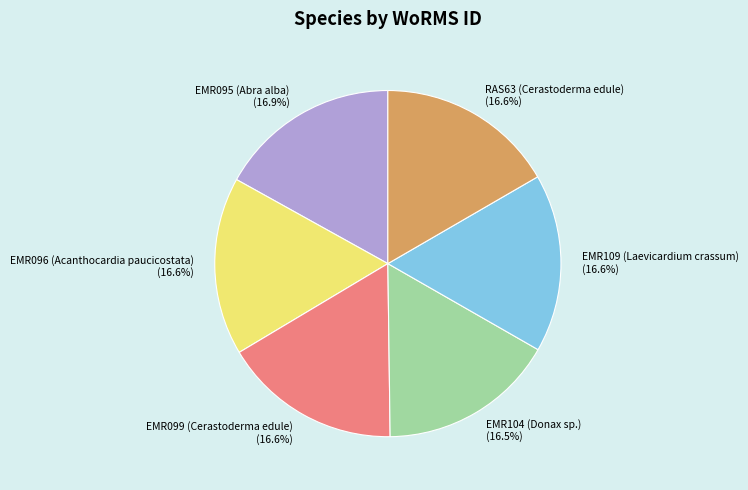

True or false: EMR109 (Laevicardium crassum) accounts for 2% of the total.

False